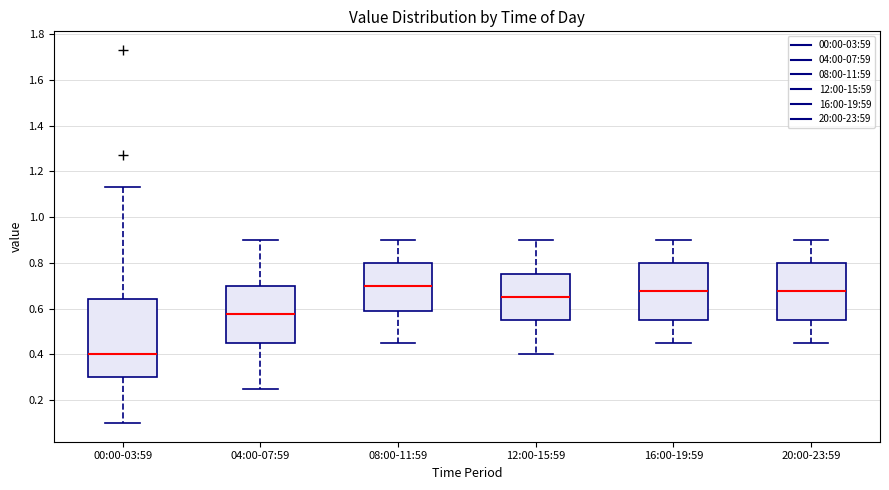

Reading left to right, transcribe this box plot: for each box, give where its median line is, the range the box spans, and where its two whiskers end, as read against the y-axis. The values are not printed on the chart, so give them approximately, as read against the axis.

00:00-03:59: median 0.40, box 0.30 to 0.64, whiskers 0.10 to 1.14
04:00-07:59: median 0.58, box 0.46 to 0.70, whiskers 0.26 to 0.90
08:00-11:59: median 0.70, box 0.58 to 0.80, whiskers 0.46 to 0.90
12:00-15:59: median 0.66, box 0.56 to 0.76, whiskers 0.40 to 0.90
16:00-19:59: median 0.68, box 0.56 to 0.80, whiskers 0.46 to 0.90
20:00-23:59: median 0.68, box 0.56 to 0.80, whiskers 0.46 to 0.90